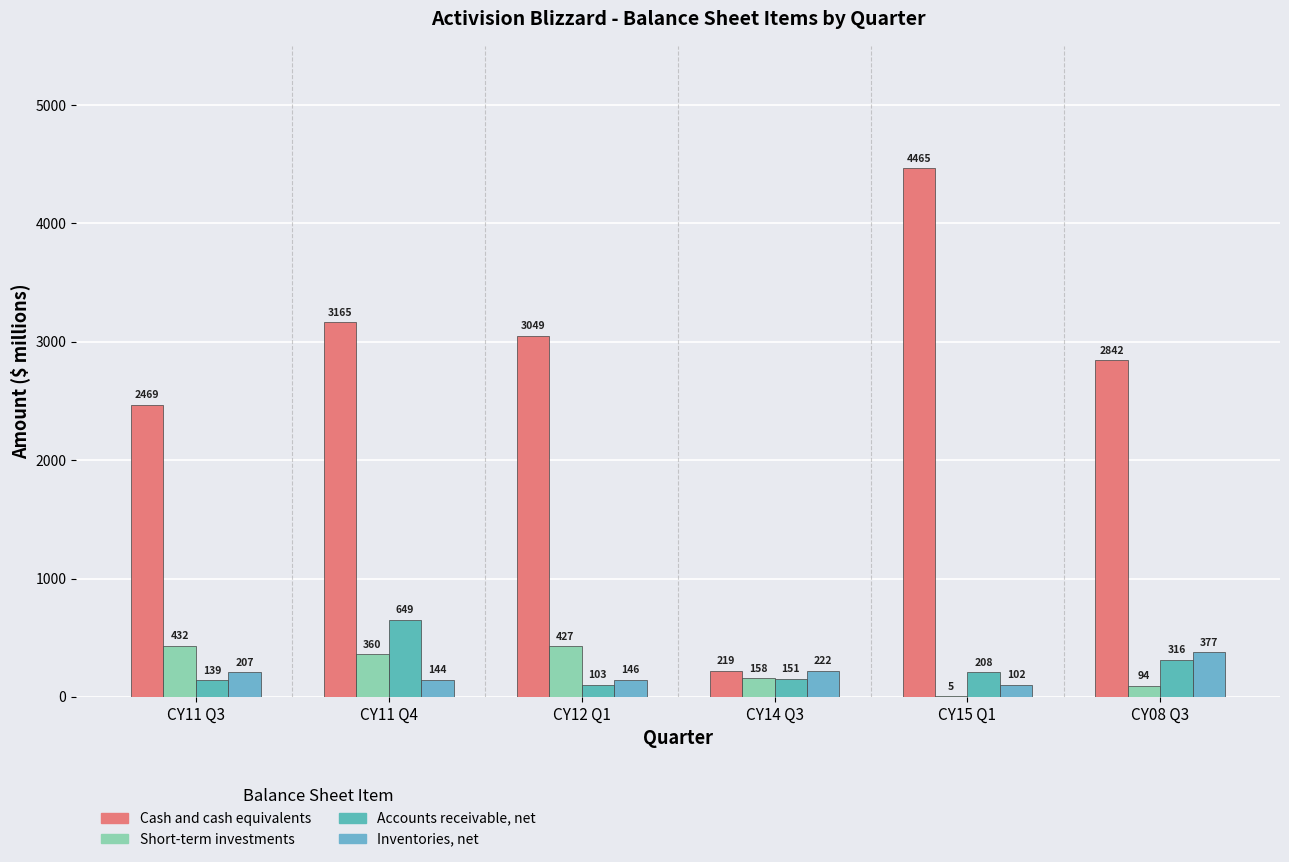

The Inventories, net series shows 102 at CY15 Q1. True or false?

True